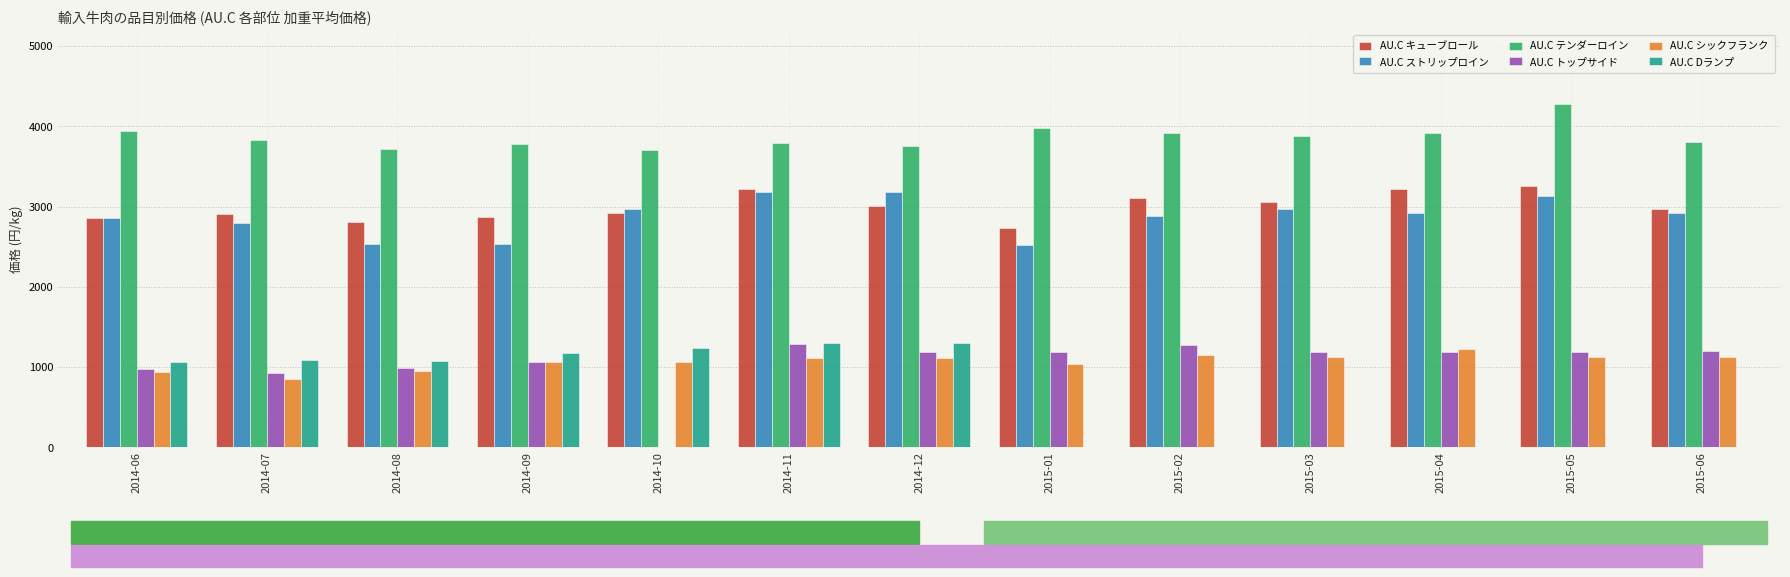

What is the average value of the AU.C シックフランク series?

1066.9